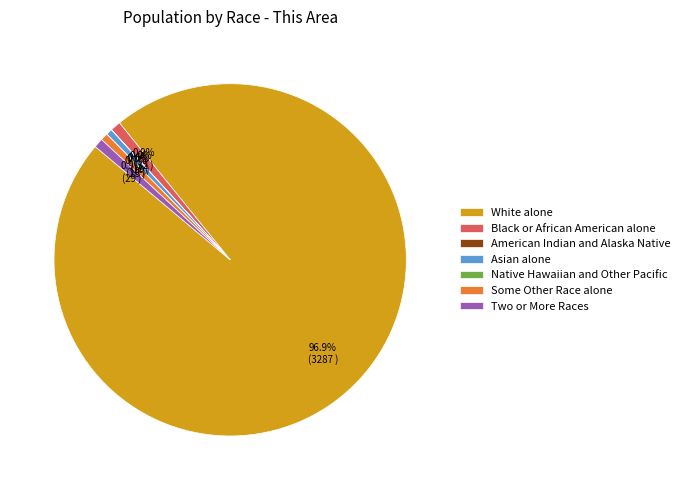

How many segments does this pie chart have?

7